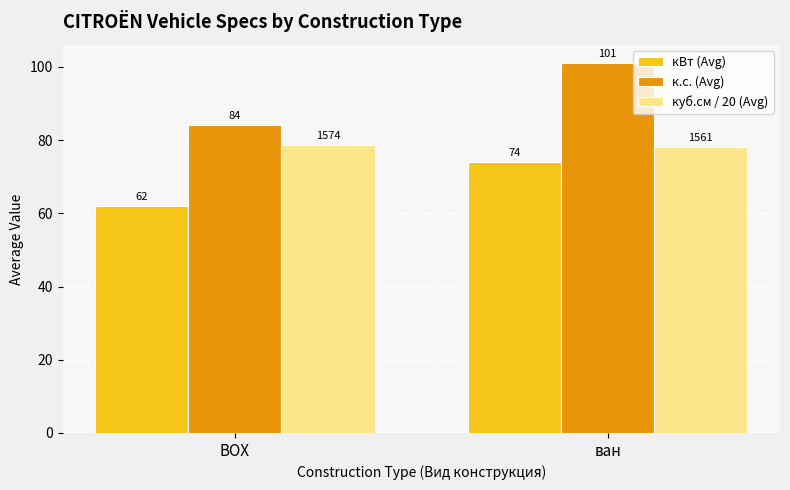

Where is куб.см / 20 (Avg) nearest to the value 78?

ван